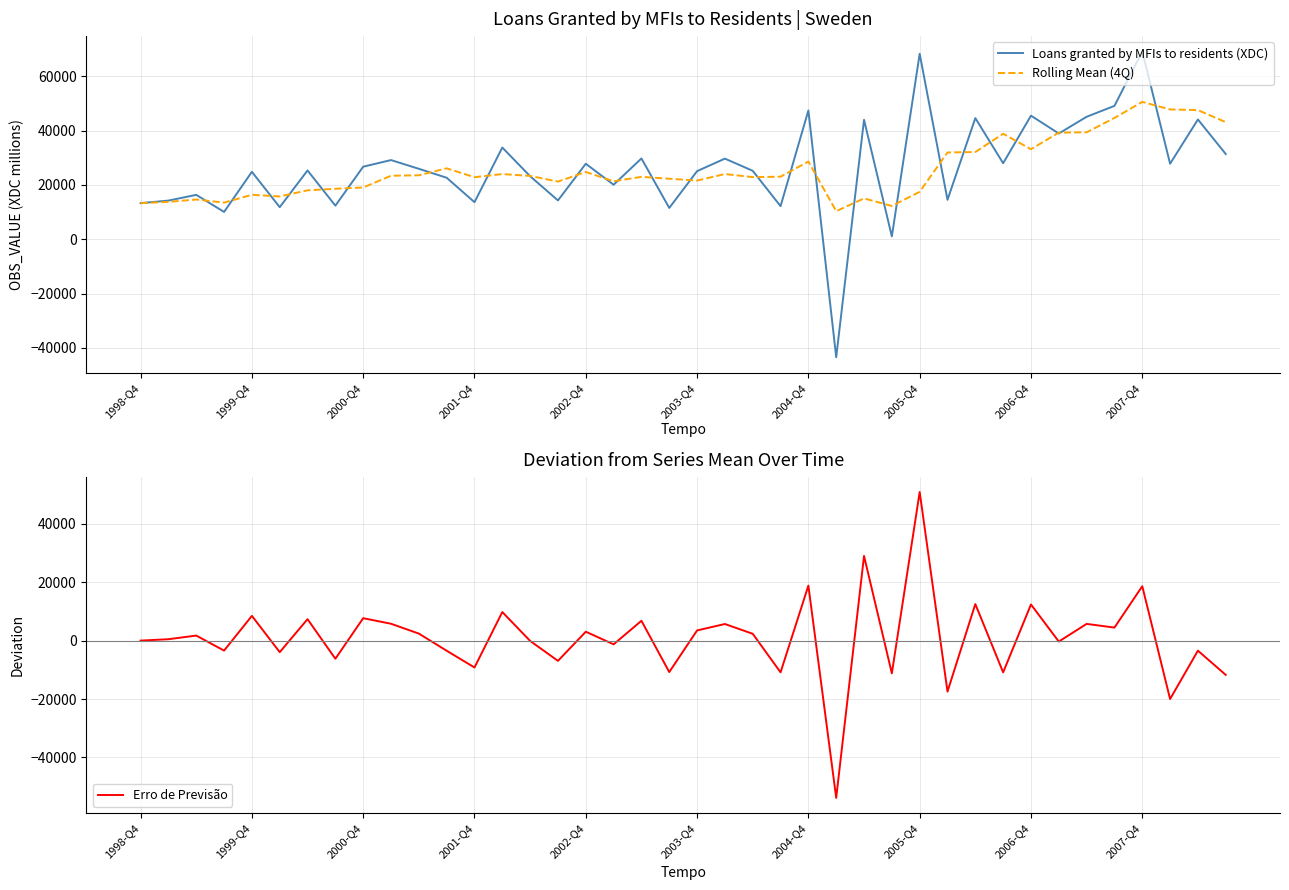

What is the maximum value shown in the chart?

69214.0